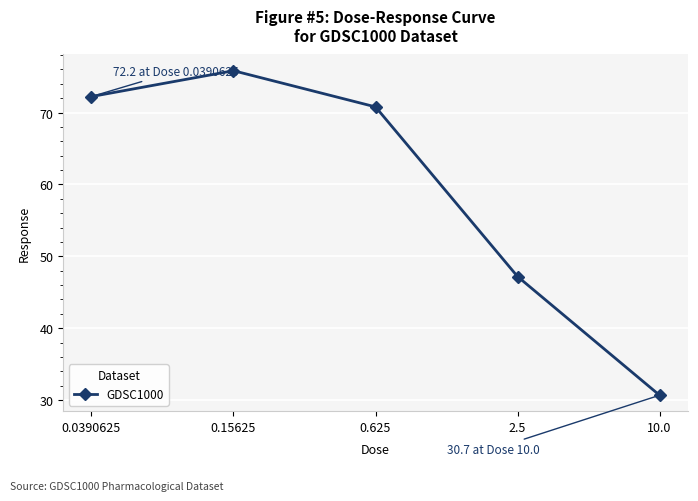

Between 10.0 and 0.625, which is larger?

0.625